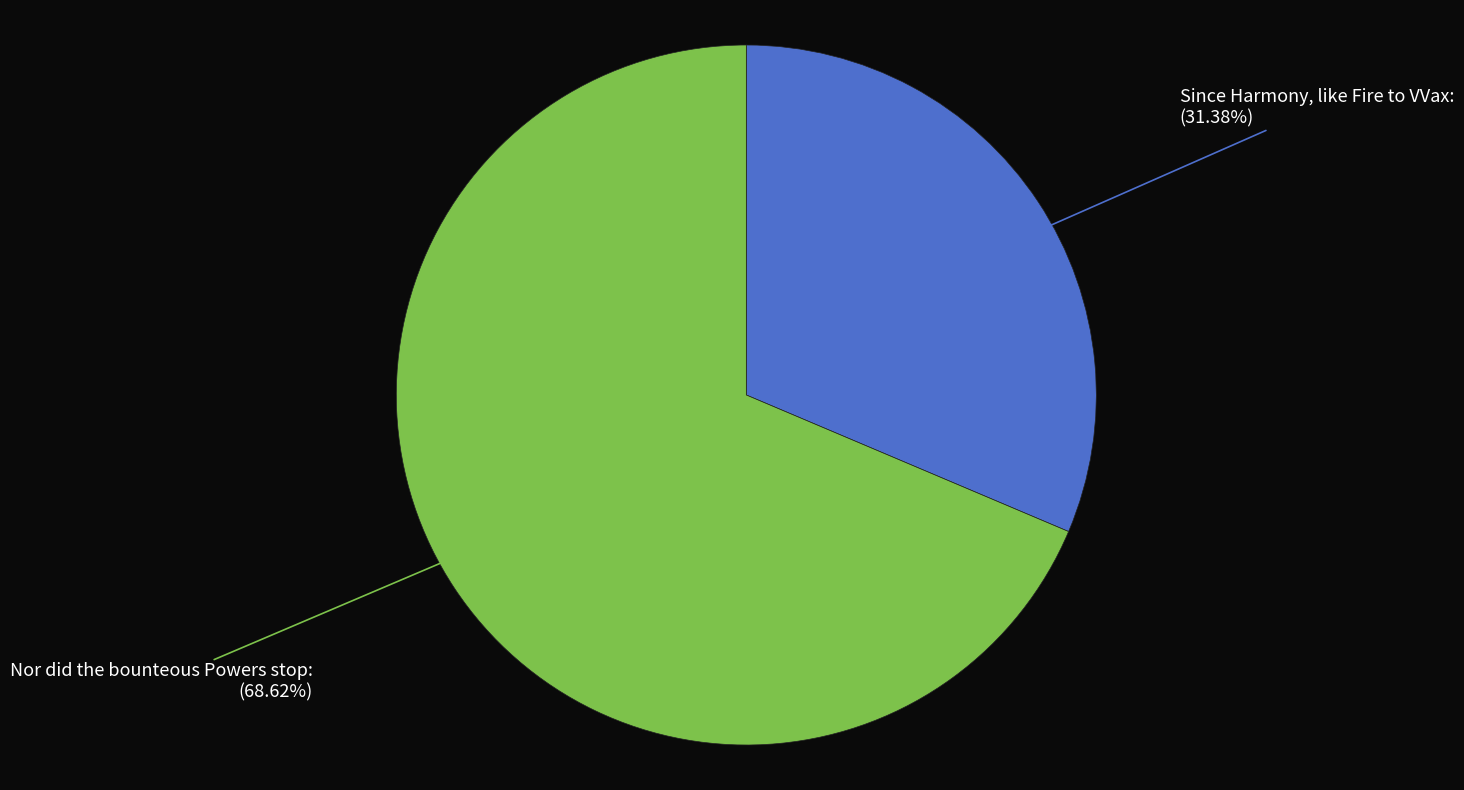

Is there a majority slice in this chart?

Yes